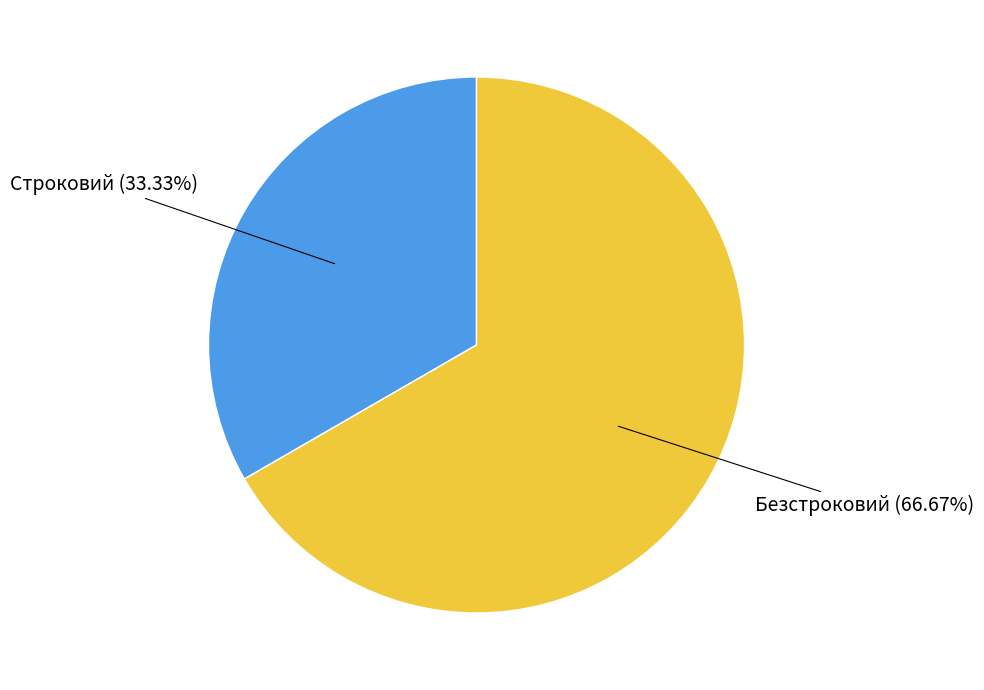

Does any single category account for the majority?

Yes